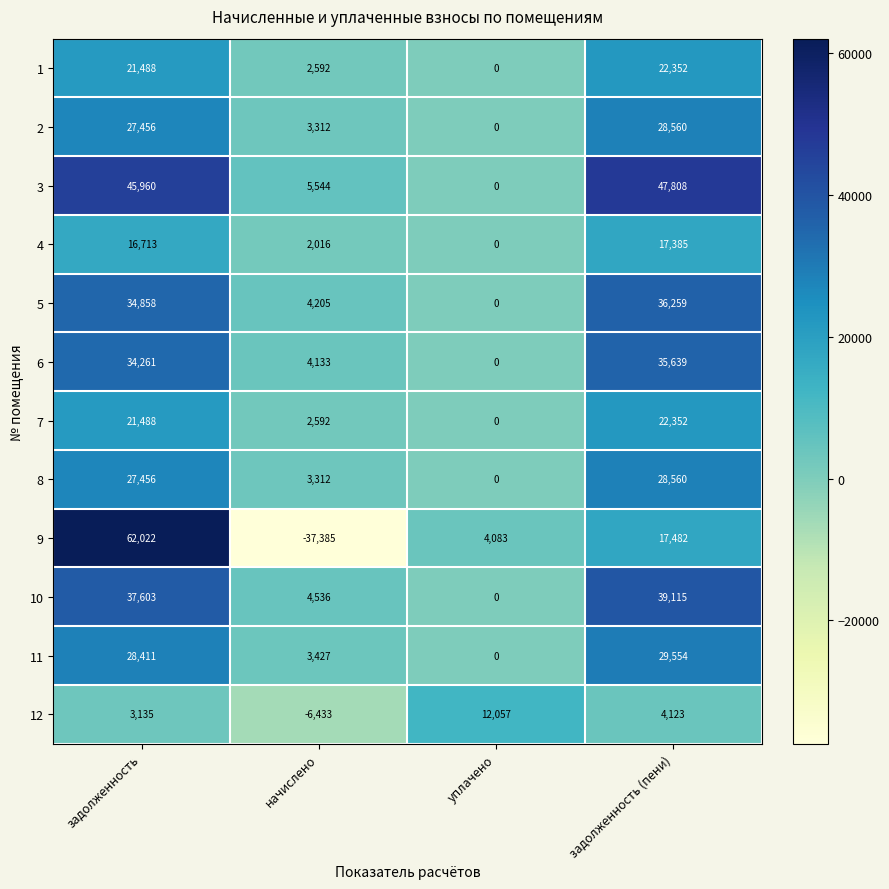

Rank the categories by 8 value from lowest to highest.

уплачено, начислено, задолженность, задолженность (пени)